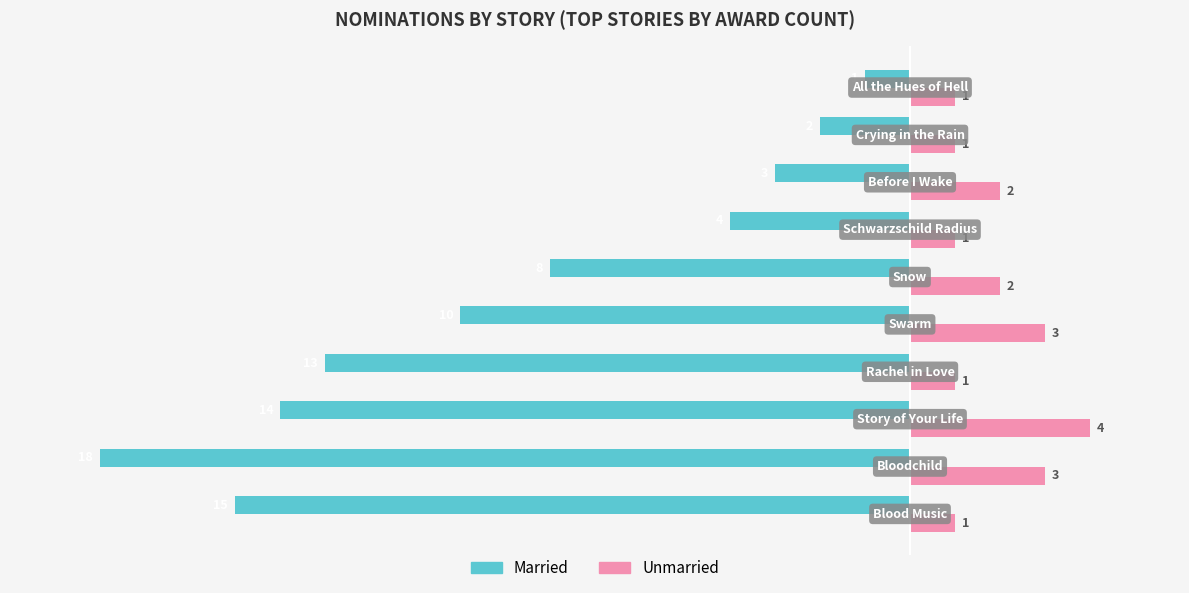

Which series has the largest range (max minus min)?

Married